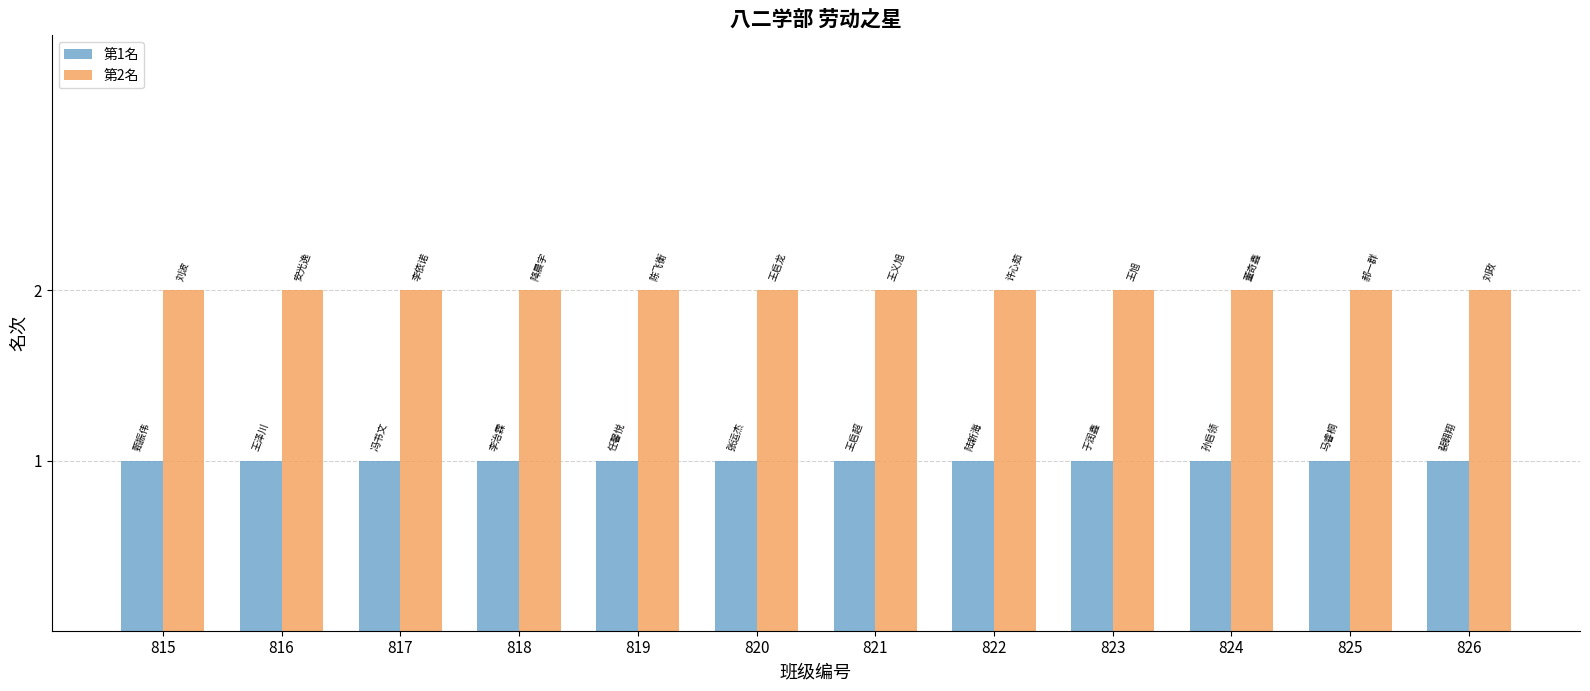

What is the spread (max minus min) of values at 818?

1